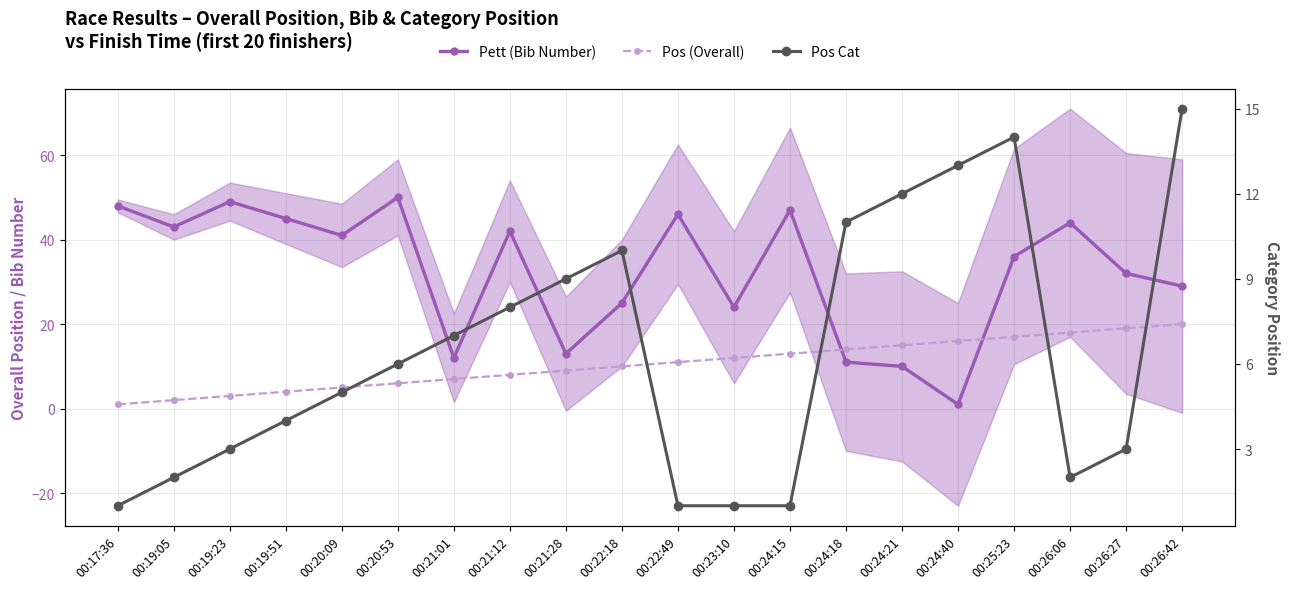

Is it true that Pos Cat equals 1 at 00:20:09?

False